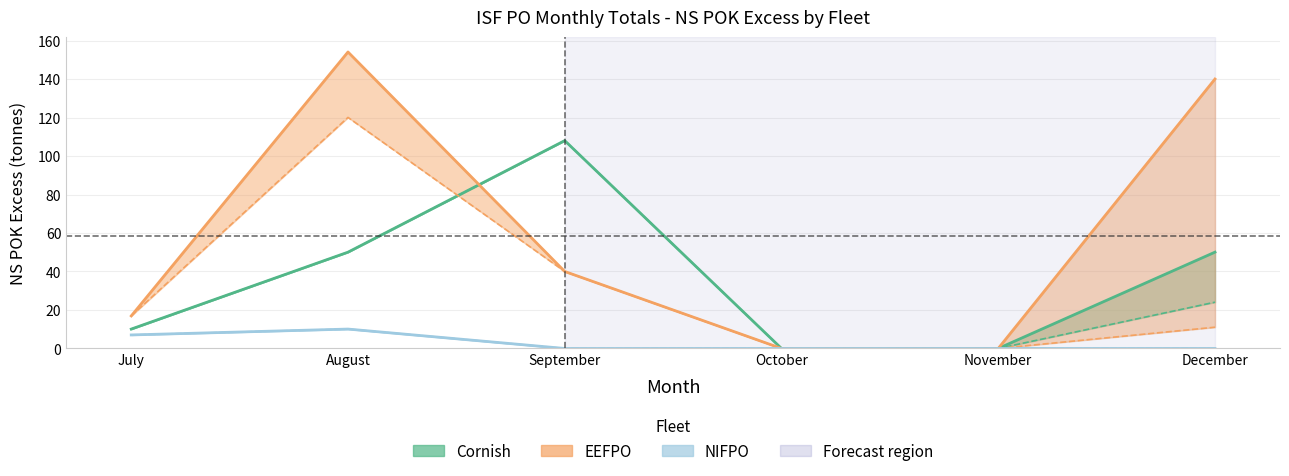

What is the highest value of the NIFPO upper series?

10.1